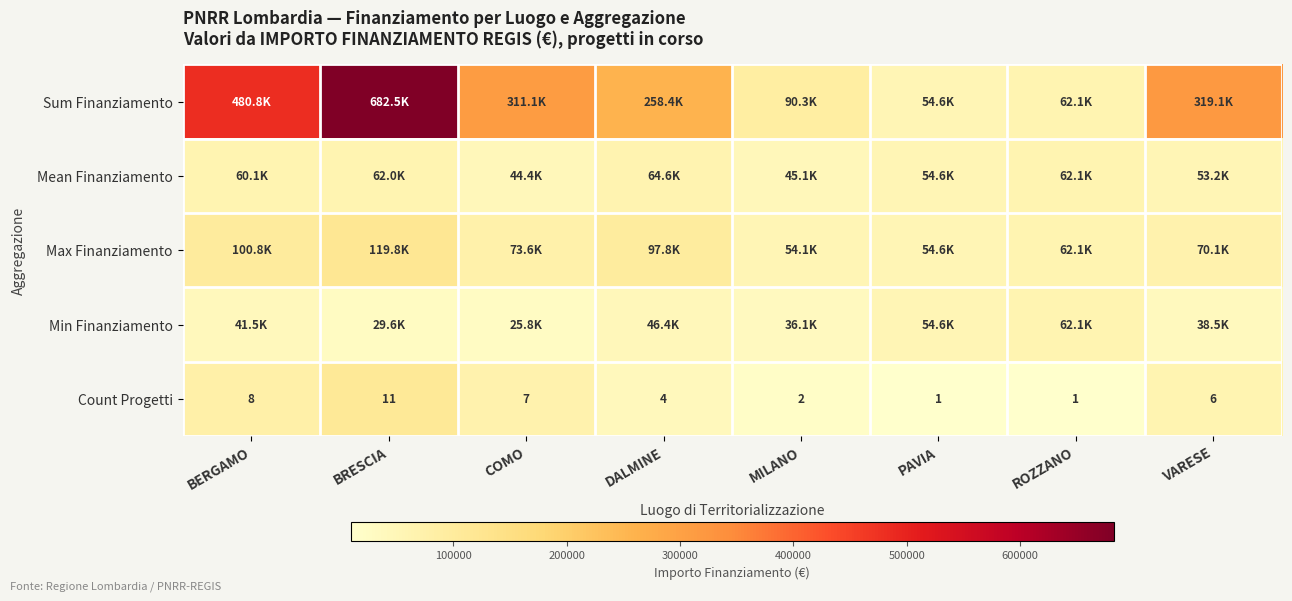

Is it true that Count Progetti equals 2299.5 at ROZZANO?

False